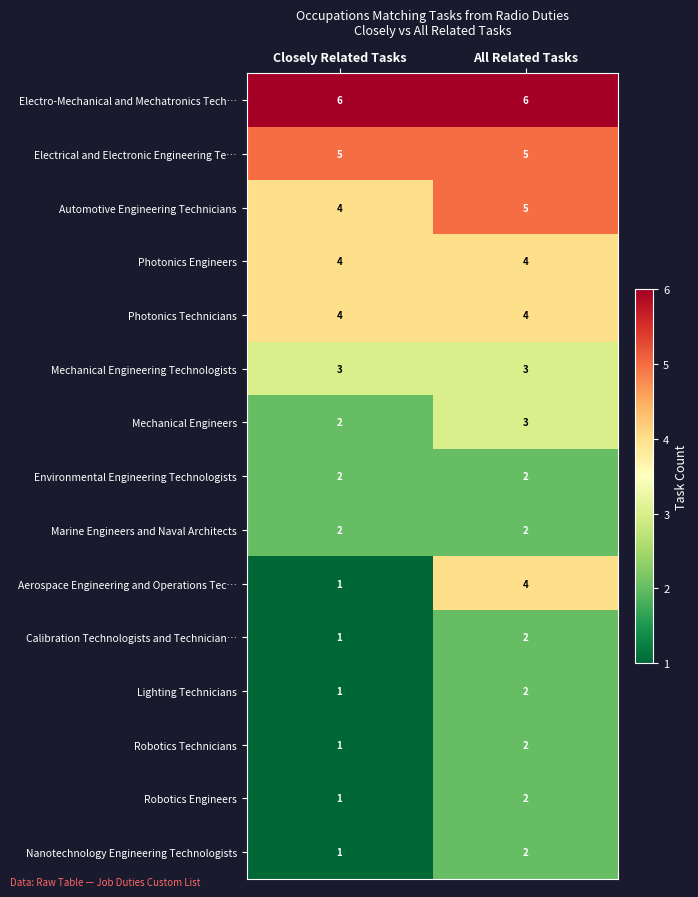

What is the average value of the Photonics Technicians series?

4